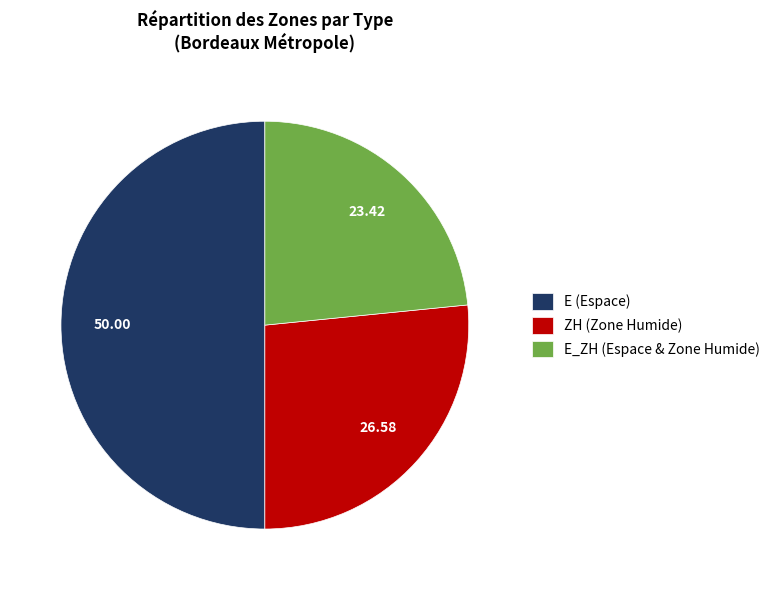

How many slices are in this pie chart?

3